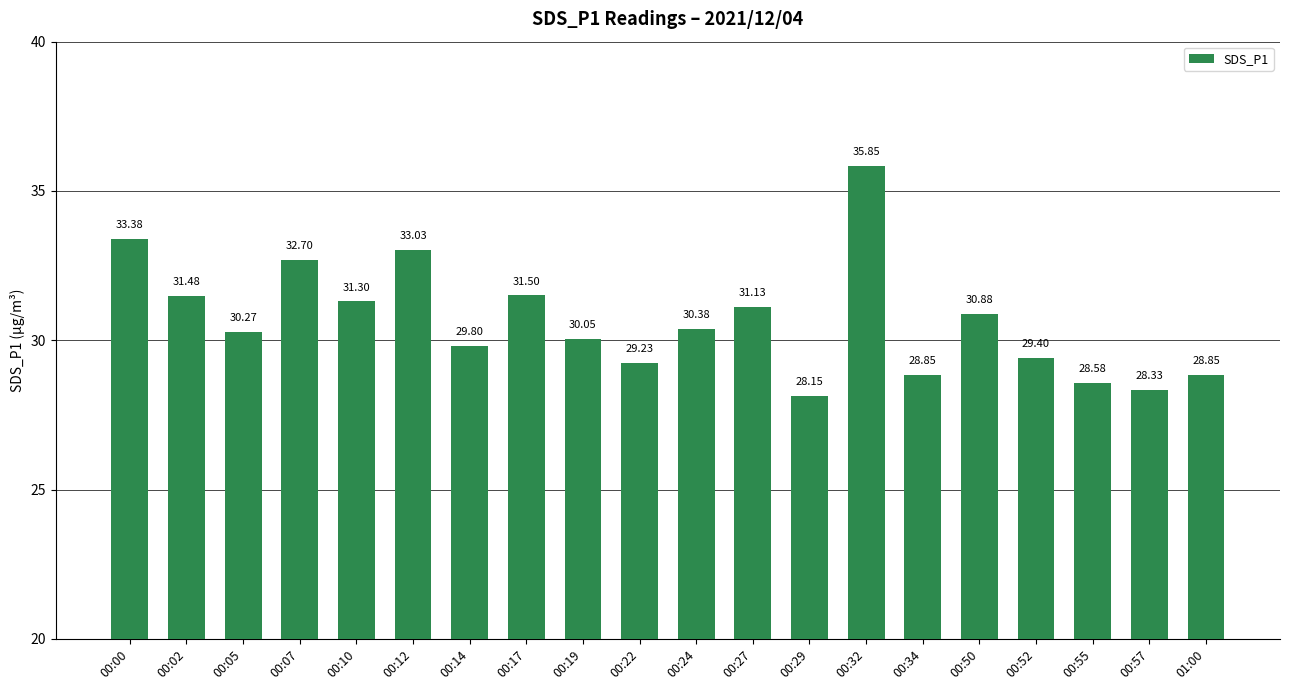

What is the greatest value displayed?

35.9